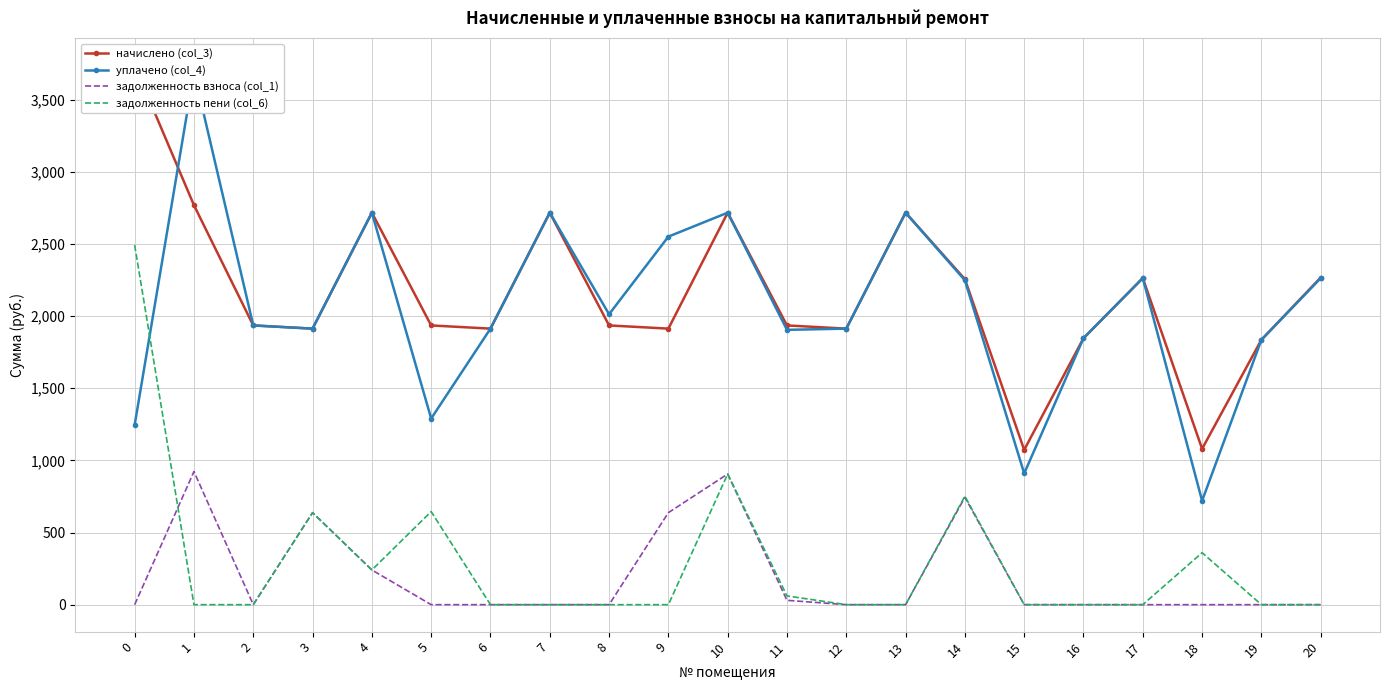

What is the sum of all начислено (col_3) values?

45398.1